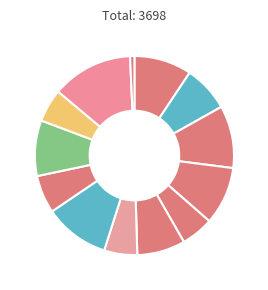

How many segments does this pie chart have?

13